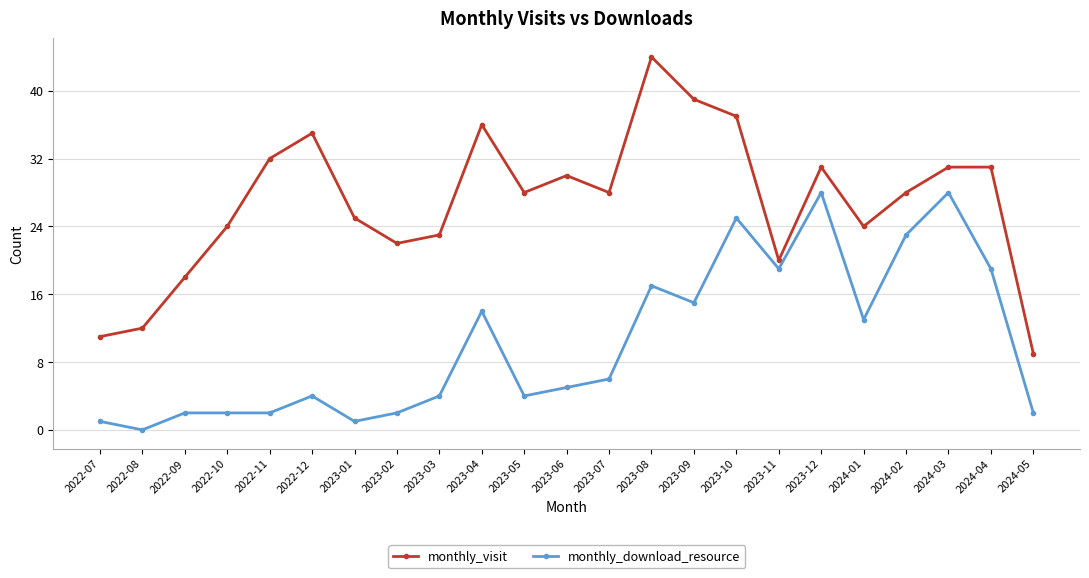

What is the sum of the monthly_download_resource values at 2023-11 and 2023-09?

34